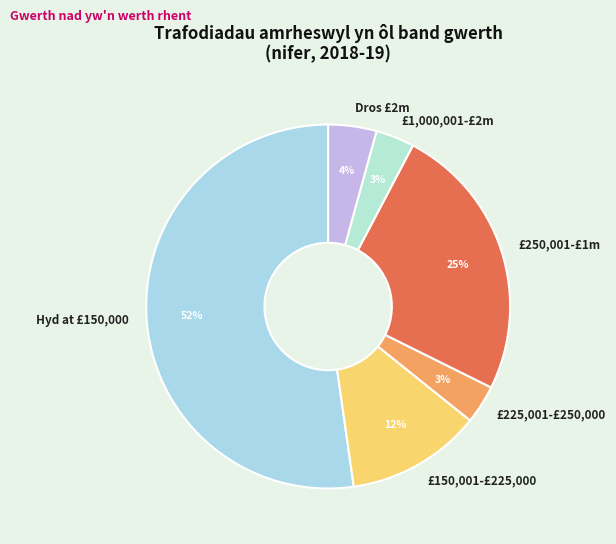

Is there a majority slice in this chart?

Yes